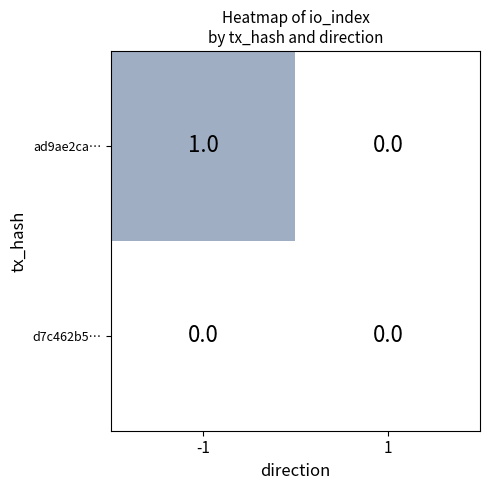

Which series has the largest range (max minus min)?

ad9ae2ca…